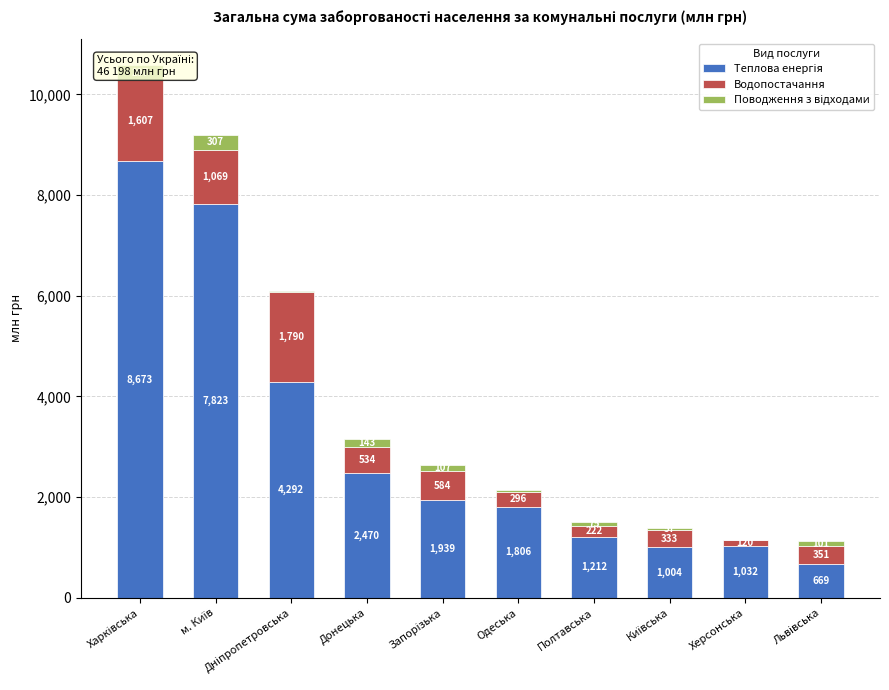

Where does the Поводження з відходами series first go above 100?

Харківська